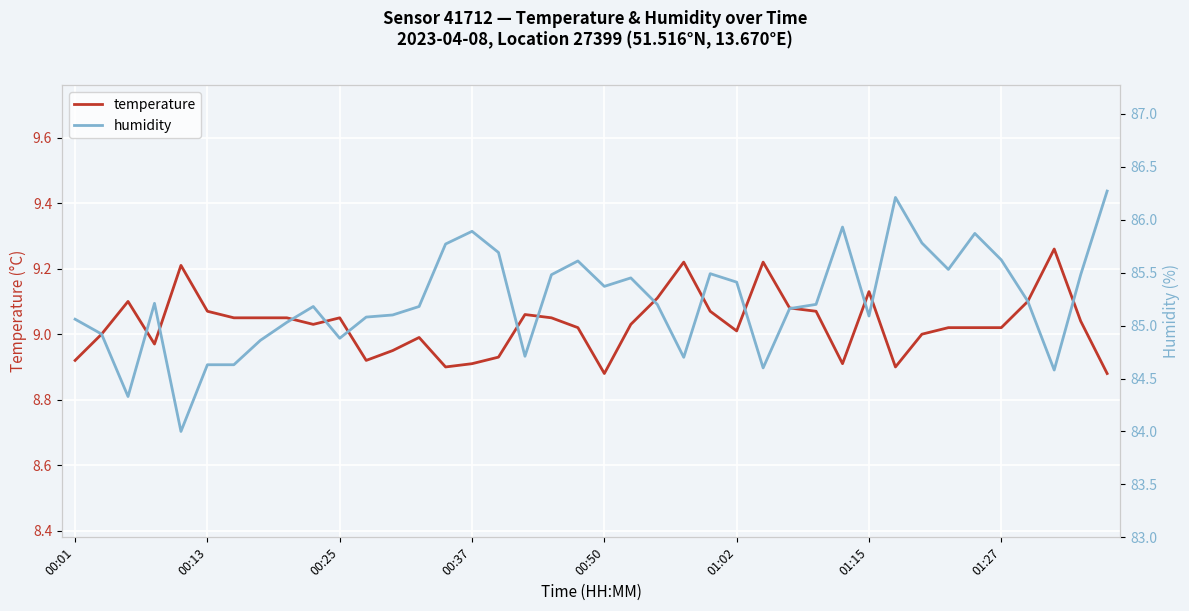

At which category is the sum across all series the highest?

39